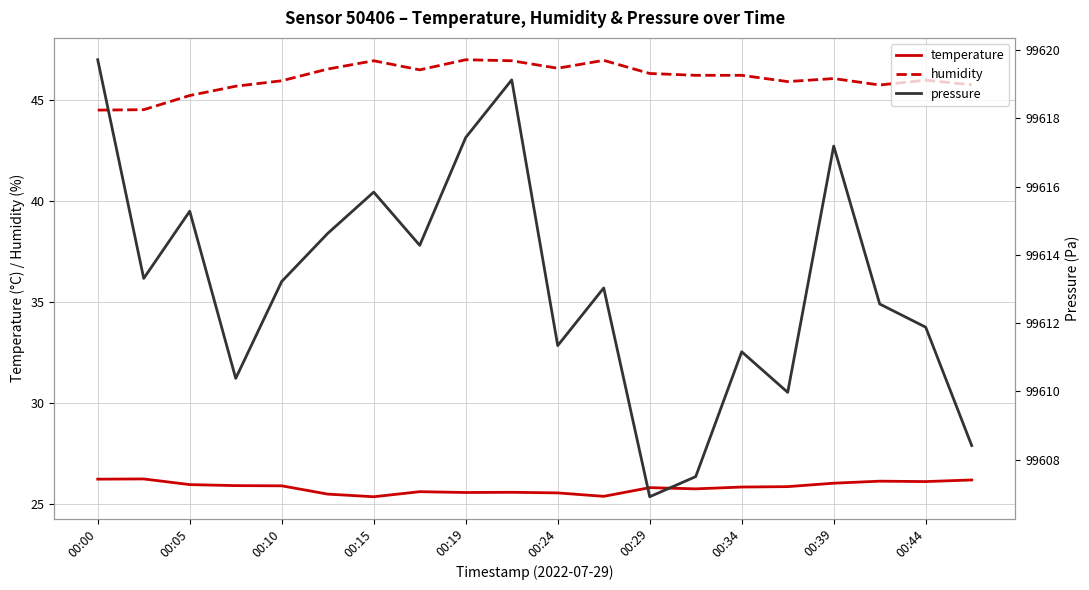

What are all the series names shown in the legend?

temperature, humidity, pressure